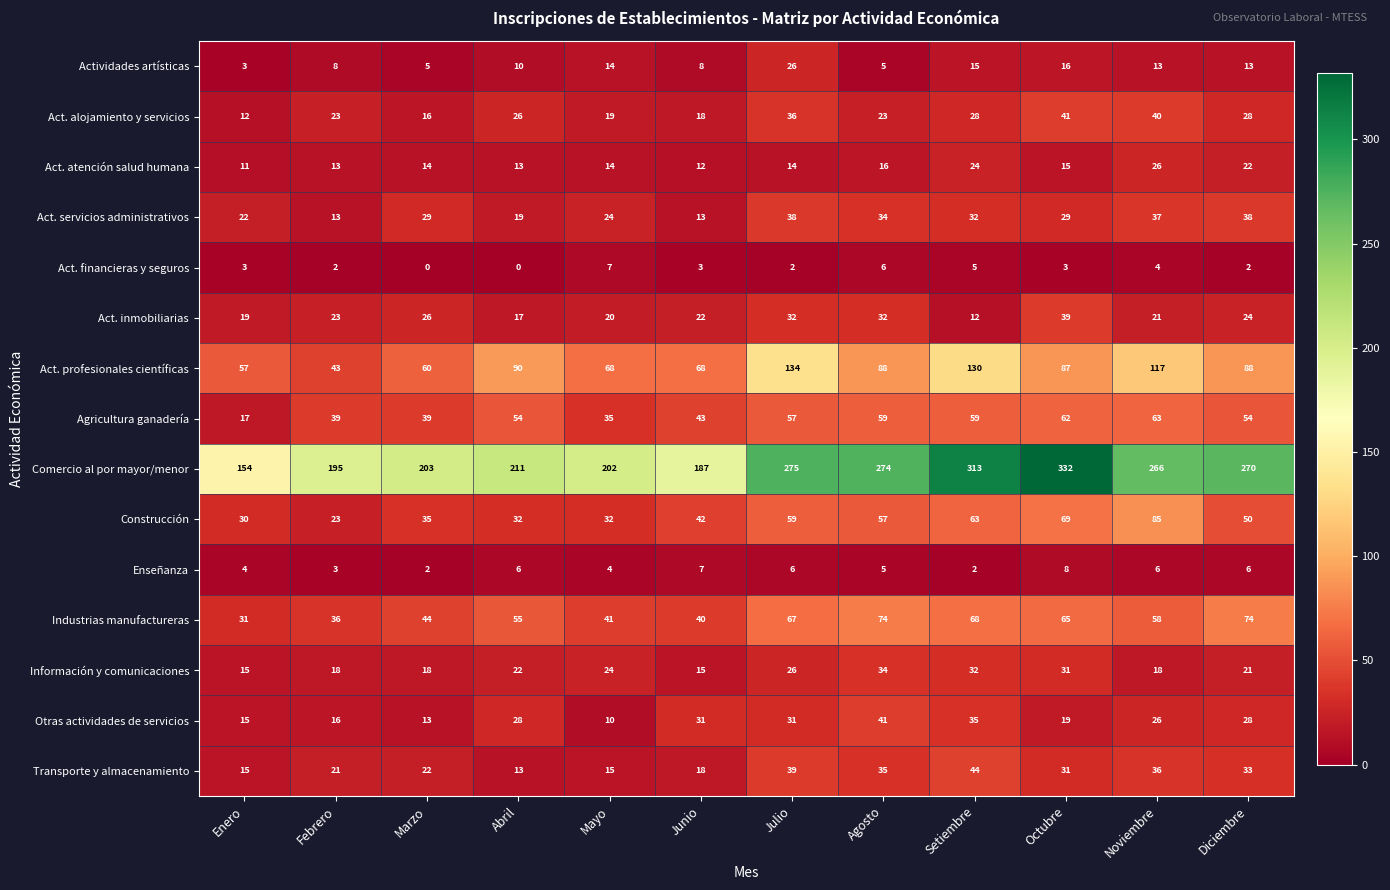

Is the value of Otras actividades de servicios at Julio greater than the value of Act. alojamiento y servicios at Setiembre?

Yes